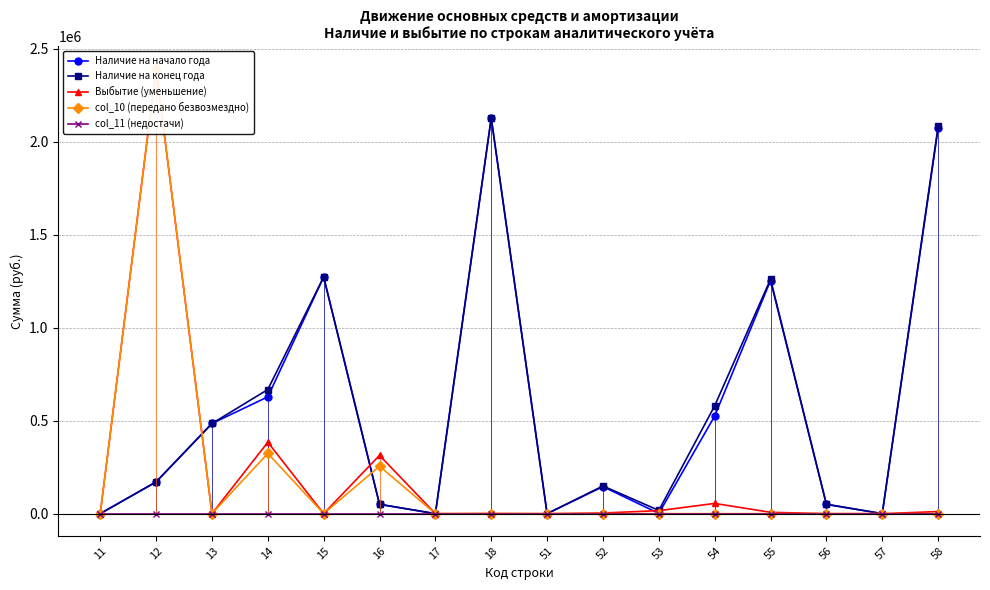

What is the difference between the col_10 (передано безвозмездно) values at 55 and 14?

324146.0